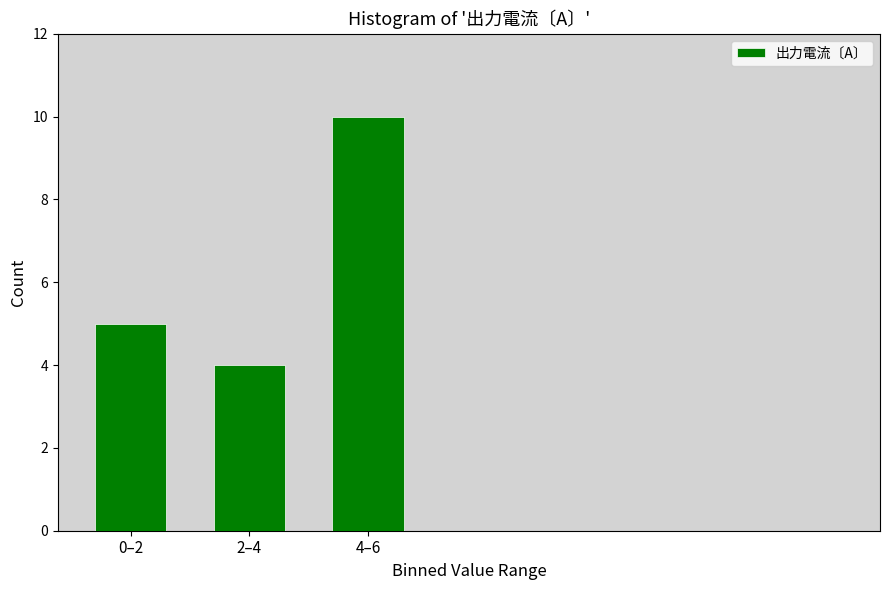

Reading left to right, what are all the values shown in this chart?

0–2=5	2–4=4	4–6=10